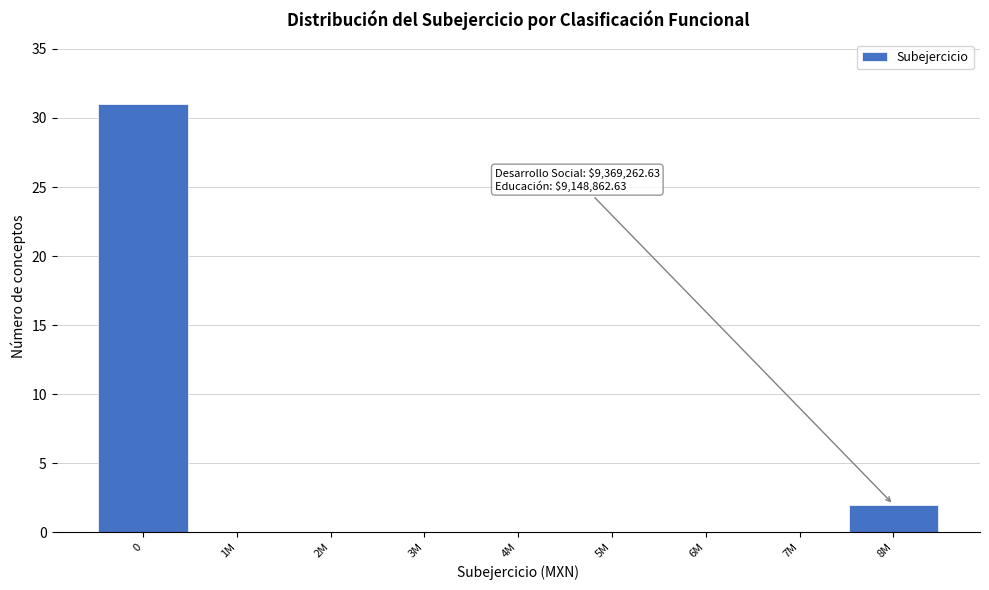

Reading left to right, list all the values displayed in this chart.

0=31	1M=0	2M=0	3M=0	4M=0	5M=0	6M=0	7M=0	8M=2